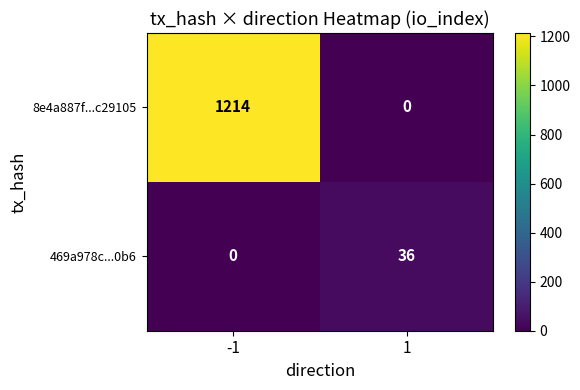

What value does the 8e4a887f...c29105 series have at -1?

1214